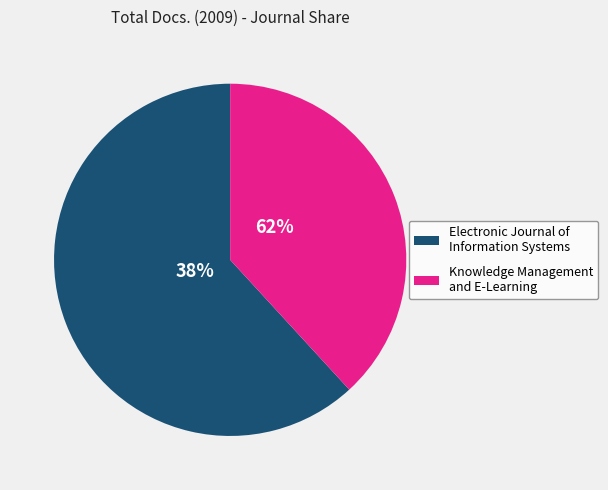

What portion of the pie excludes Knowledge Management and E-Learning?

61.8%